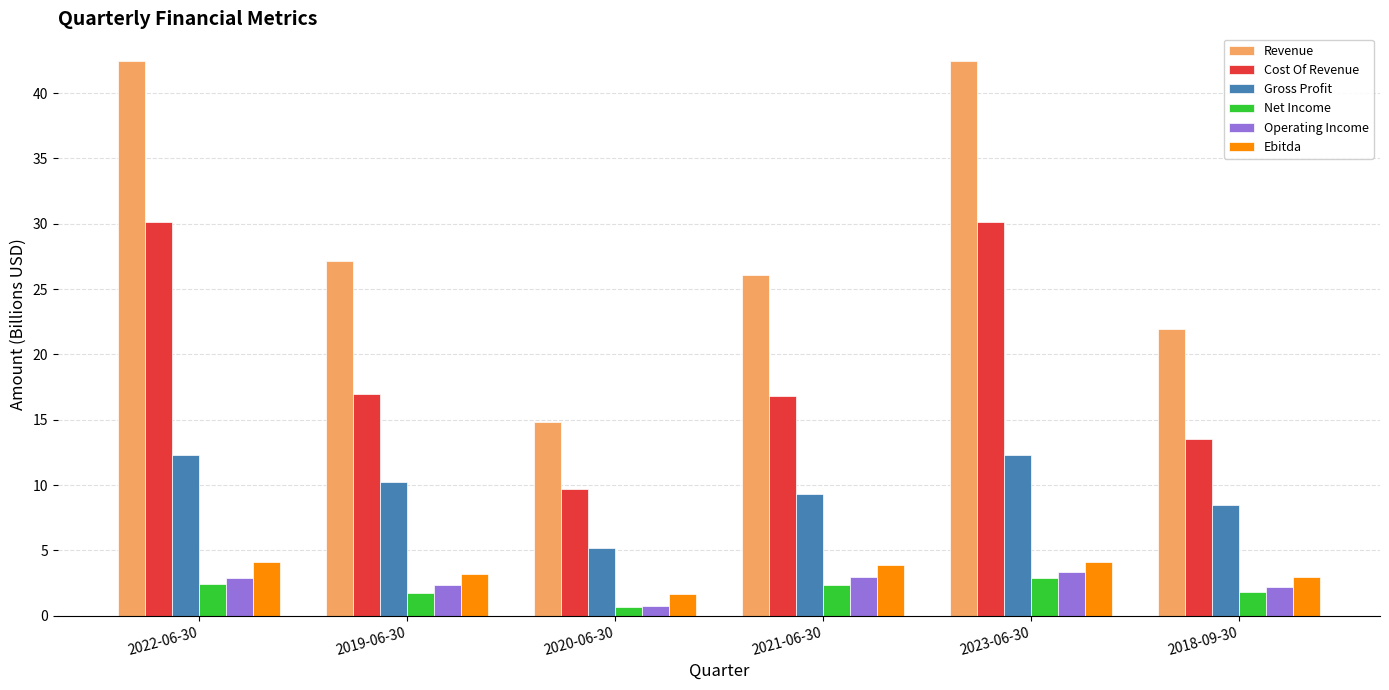

What is the spread (max minus min) of values at 2022-06-30?

40.0